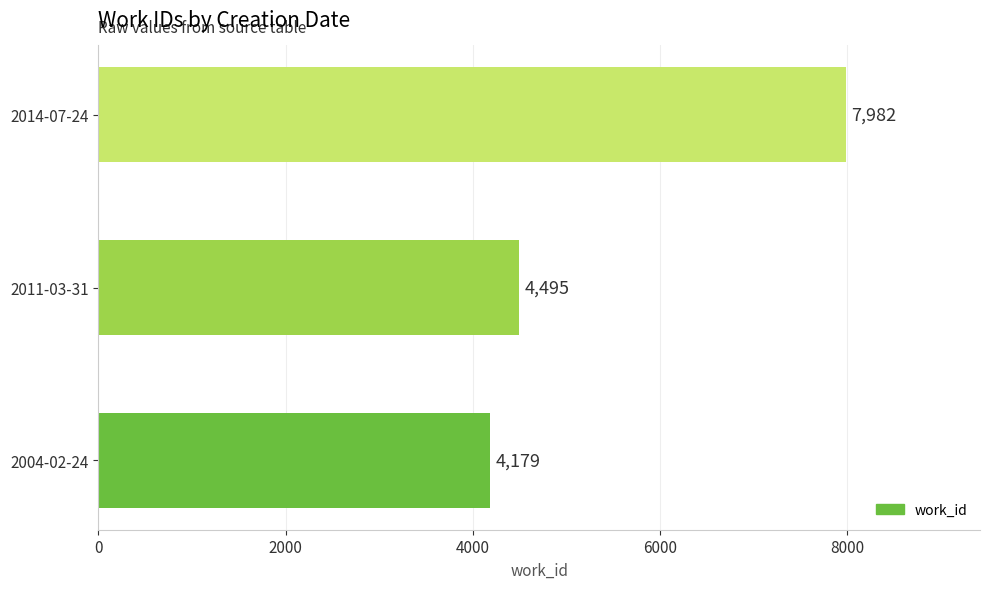

How many values are below 4495?

1